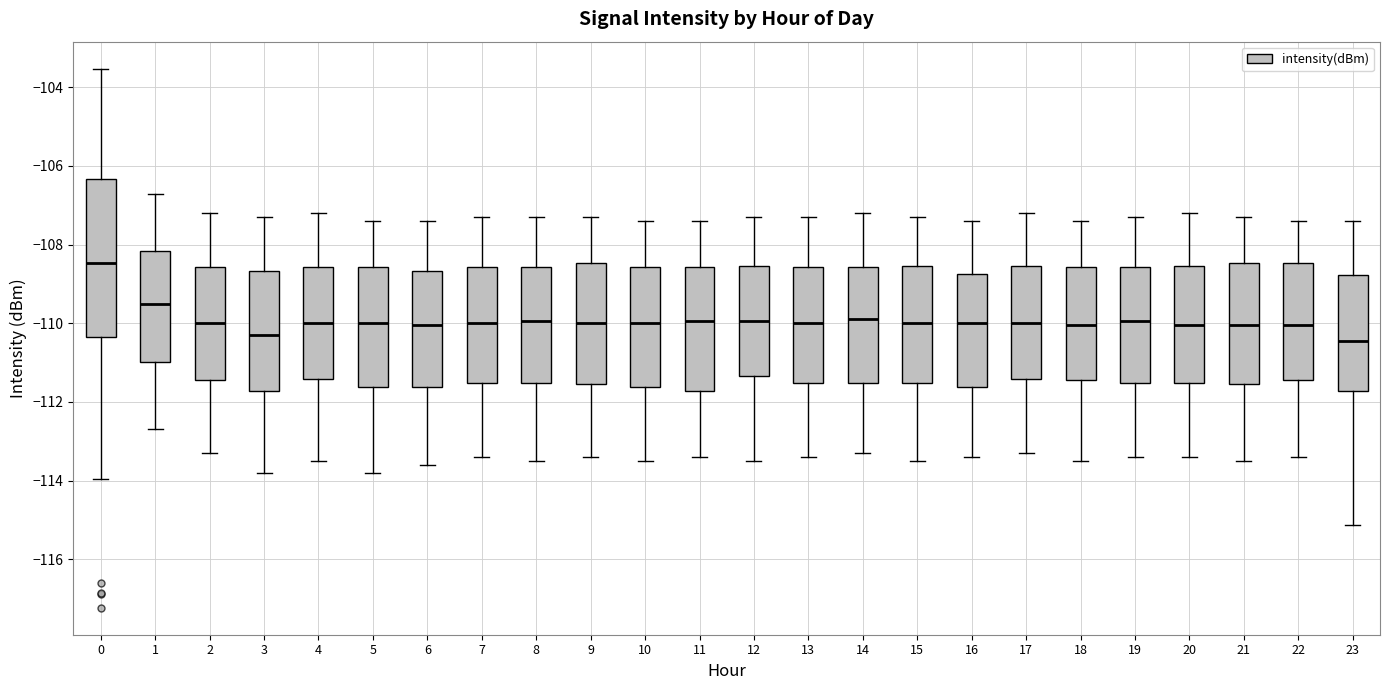

Reading left to right, read every box against the y-axis: the position of its median line, the range the box covers, and the ends of its whiskers. The values are not printed on the chart, so give them approximately, as read against the axis.

0: median -108.4, box -110.4 to -106.4, whiskers -114.0 to -103.6
1: median -109.4, box -111.0 to -108.2, whiskers -112.6 to -106.6
2: median -110.0, box -111.4 to -108.6, whiskers -113.2 to -107.2
3: median -110.2, box -111.8 to -108.6, whiskers -113.8 to -107.2
4: median -110.0, box -111.4 to -108.6, whiskers -113.4 to -107.2
5: median -110.0, box -111.6 to -108.6, whiskers -113.8 to -107.4
6: median -110.0, box -111.6 to -108.6, whiskers -113.6 to -107.4
7: median -110.0, box -111.6 to -108.6, whiskers -113.4 to -107.2
8: median -110.0, box -111.6 to -108.6, whiskers -113.4 to -107.2
9: median -110.0, box -111.6 to -108.4, whiskers -113.4 to -107.2
10: median -110.0, box -111.6 to -108.6, whiskers -113.4 to -107.4
11: median -110.0, box -111.8 to -108.6, whiskers -113.4 to -107.4
12: median -110.0, box -111.4 to -108.6, whiskers -113.4 to -107.2
13: median -110.0, box -111.6 to -108.6, whiskers -113.4 to -107.2
14: median -109.8, box -111.6 to -108.6, whiskers -113.2 to -107.2
15: median -110.0, box -111.6 to -108.6, whiskers -113.4 to -107.2
16: median -110.0, box -111.6 to -108.8, whiskers -113.4 to -107.4
17: median -110.0, box -111.4 to -108.6, whiskers -113.2 to -107.2
18: median -110.0, box -111.4 to -108.6, whiskers -113.4 to -107.4
19: median -110.0, box -111.6 to -108.6, whiskers -113.4 to -107.2
20: median -110.0, box -111.6 to -108.6, whiskers -113.4 to -107.2
21: median -110.0, box -111.6 to -108.4, whiskers -113.4 to -107.2
22: median -110.0, box -111.4 to -108.4, whiskers -113.4 to -107.4
23: median -110.4, box -111.8 to -108.8, whiskers -115.2 to -107.4